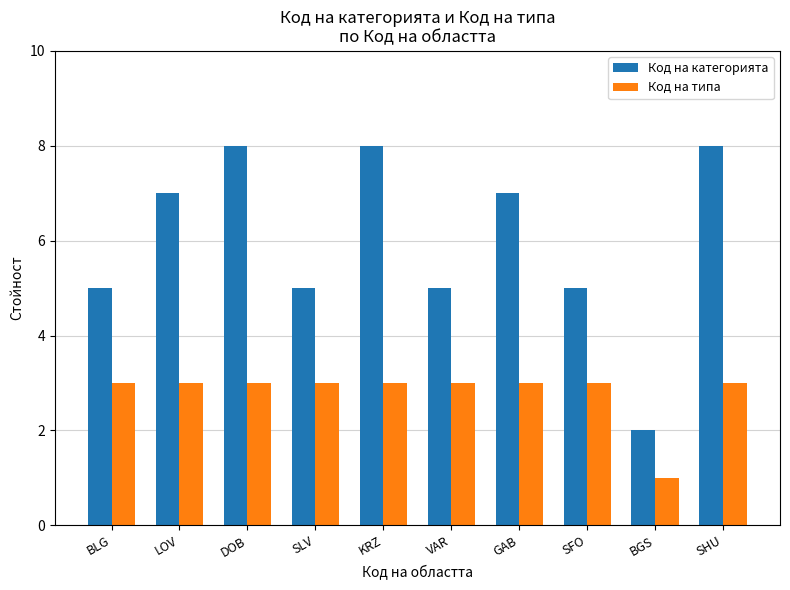

How many series are shown in this chart?

2